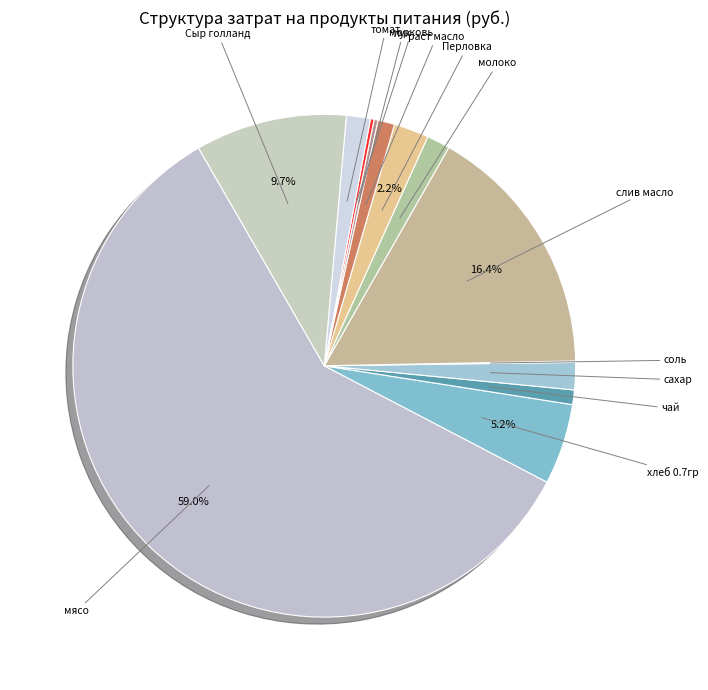

To the nearest percent, what portion does раст масло represent?

1%